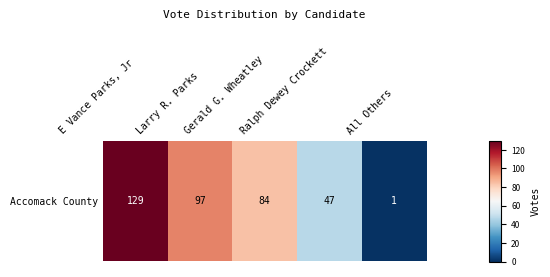

List the labels in order of value, smallest first.

All Others, Ralph Dewey Crockett, Gerald G. Wheatley, Larry R. Parks, E Vance Parks, Jr